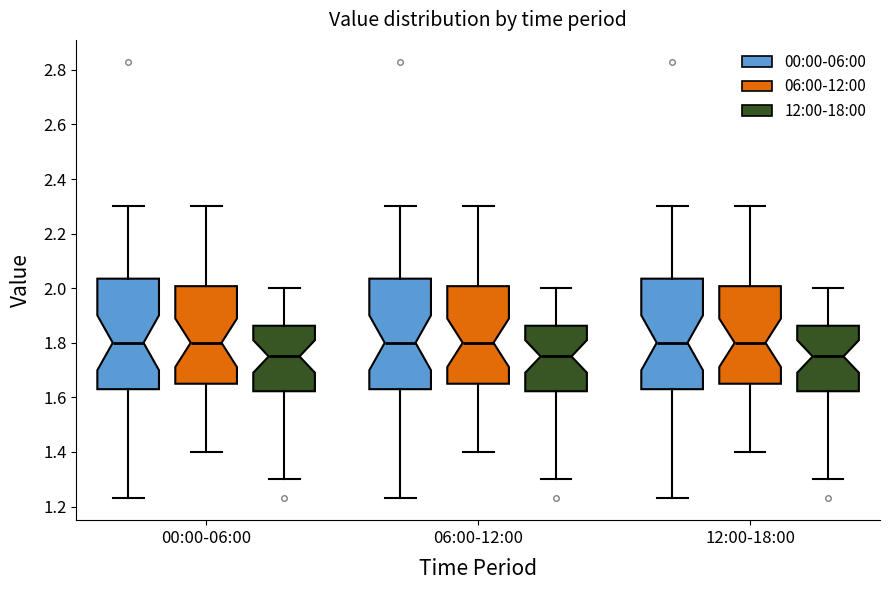

Reading left to right, transcribe this box plot: for each box, give where its median line is, the range the box spans, and where its two whiskers end, as read against the y-axis. The values are not printed on the chart, so give them approximately, as read against the axis.

00:00-06:00 (00:00-06:00): median 1.80, box 1.64 to 2.04, whiskers 1.24 to 2.30
00:00-06:00 (06:00-12:00): median 1.80, box 1.66 to 2.00, whiskers 1.40 to 2.30
00:00-06:00 (12:00-18:00): median 1.76, box 1.62 to 1.86, whiskers 1.30 to 2.00
06:00-12:00 (00:00-06:00): median 1.80, box 1.64 to 2.04, whiskers 1.24 to 2.30
06:00-12:00 (06:00-12:00): median 1.80, box 1.66 to 2.00, whiskers 1.40 to 2.30
06:00-12:00 (12:00-18:00): median 1.76, box 1.62 to 1.86, whiskers 1.30 to 2.00
12:00-18:00 (00:00-06:00): median 1.80, box 1.64 to 2.04, whiskers 1.24 to 2.30
12:00-18:00 (06:00-12:00): median 1.80, box 1.66 to 2.00, whiskers 1.40 to 2.30
12:00-18:00 (12:00-18:00): median 1.76, box 1.62 to 1.86, whiskers 1.30 to 2.00